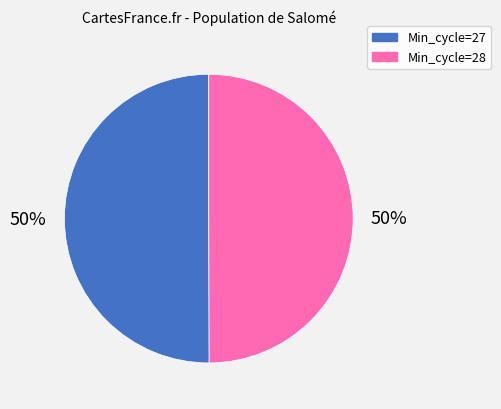

To the nearest percent, what is the average slice percentage?

50%